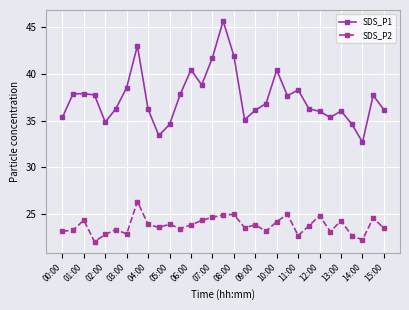

Rank the series by their maximum value, from lowest to highest.

SDS_P2, SDS_P1